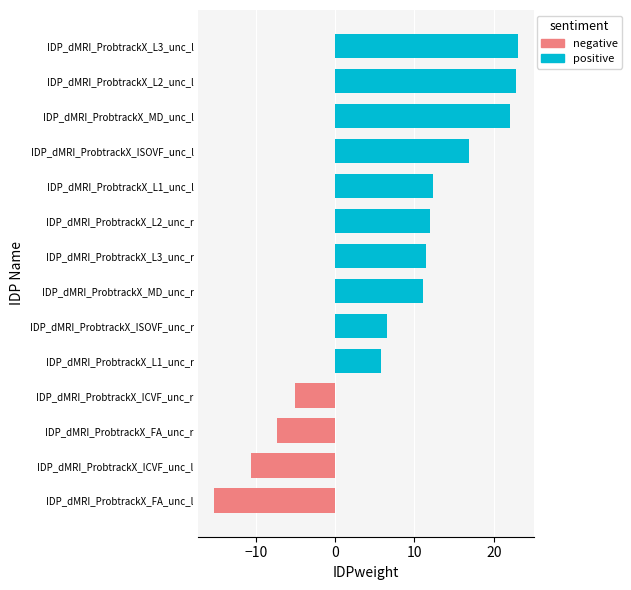

The negative series shows -7.3 at IDP_dMRI_ProbtrackX_FA_unc_r. True or false?

True